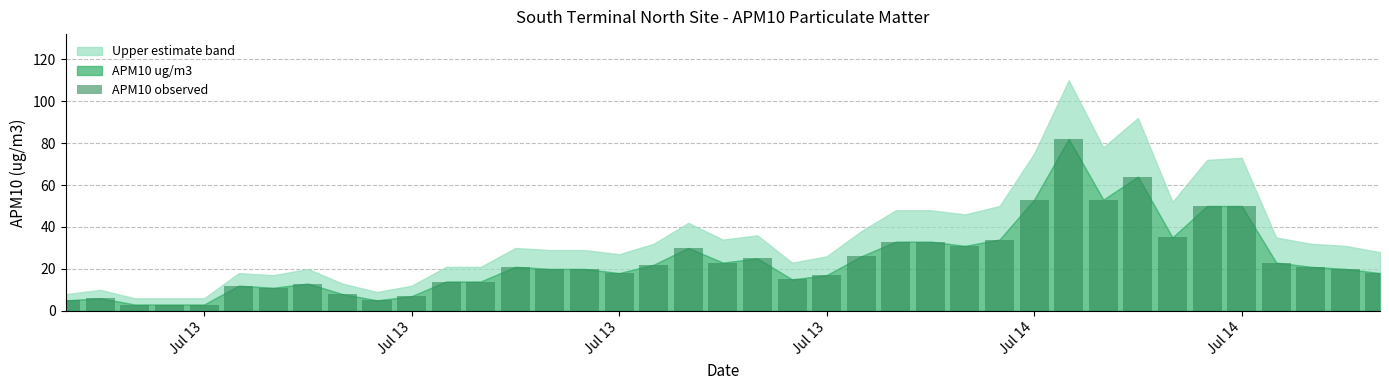

What is the smallest value displayed?

3